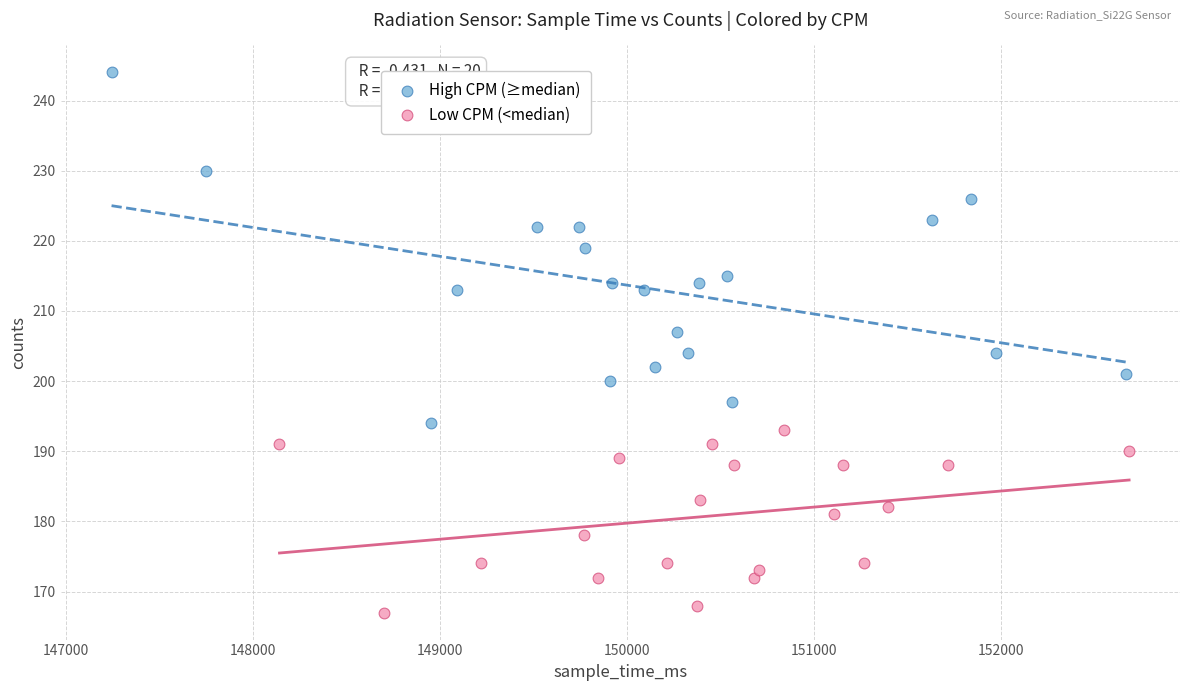

Which series has the widest spread of Y values?

High CPM (≥median)